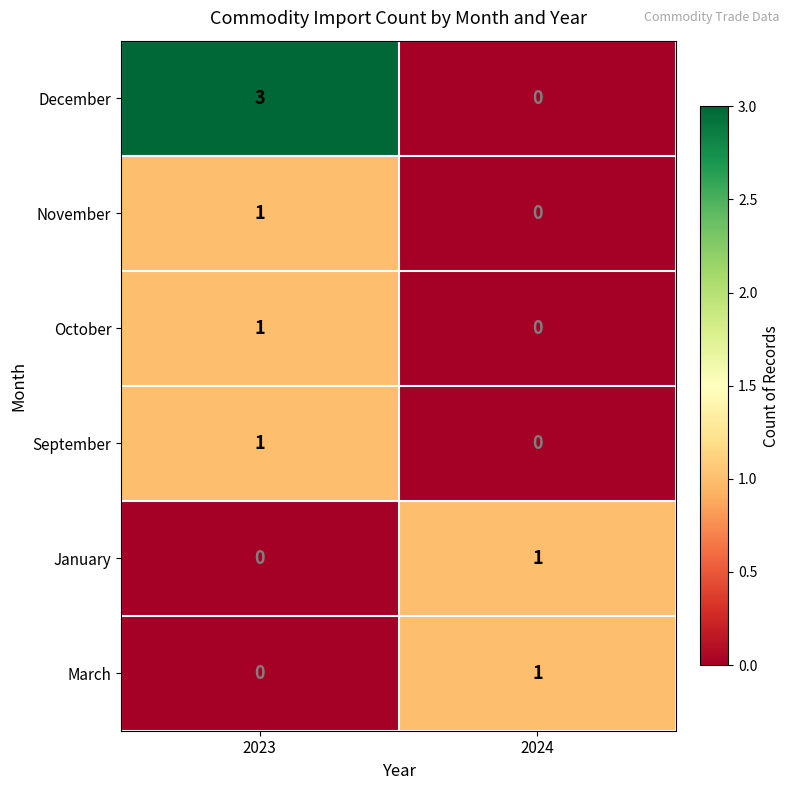

How many data points does each series have?

2